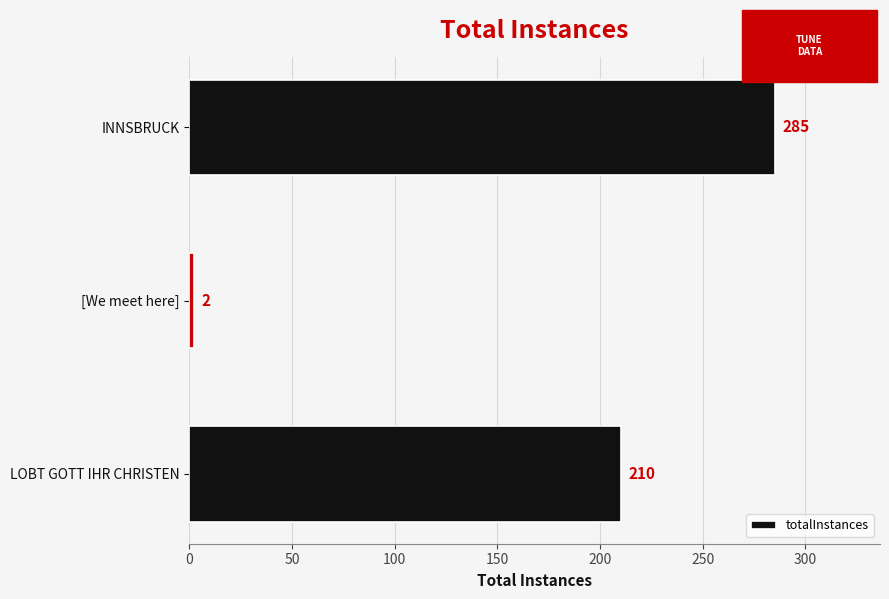

What is the difference between the values at LOBT GOTT IHR CHRISTEN and [We meet here]?

208